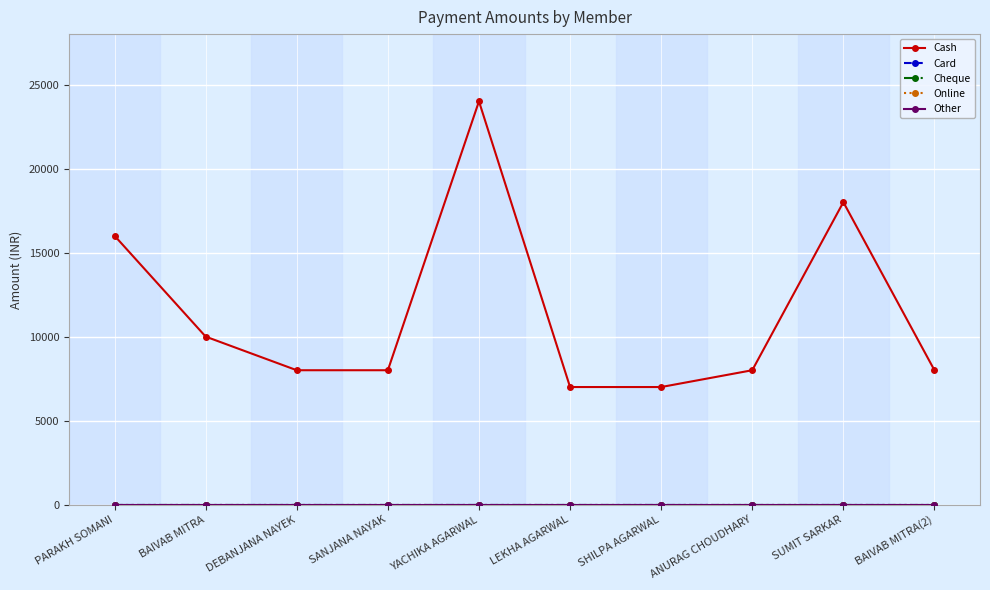

True or false: Cheque has more than 0 interior local peaks.

False